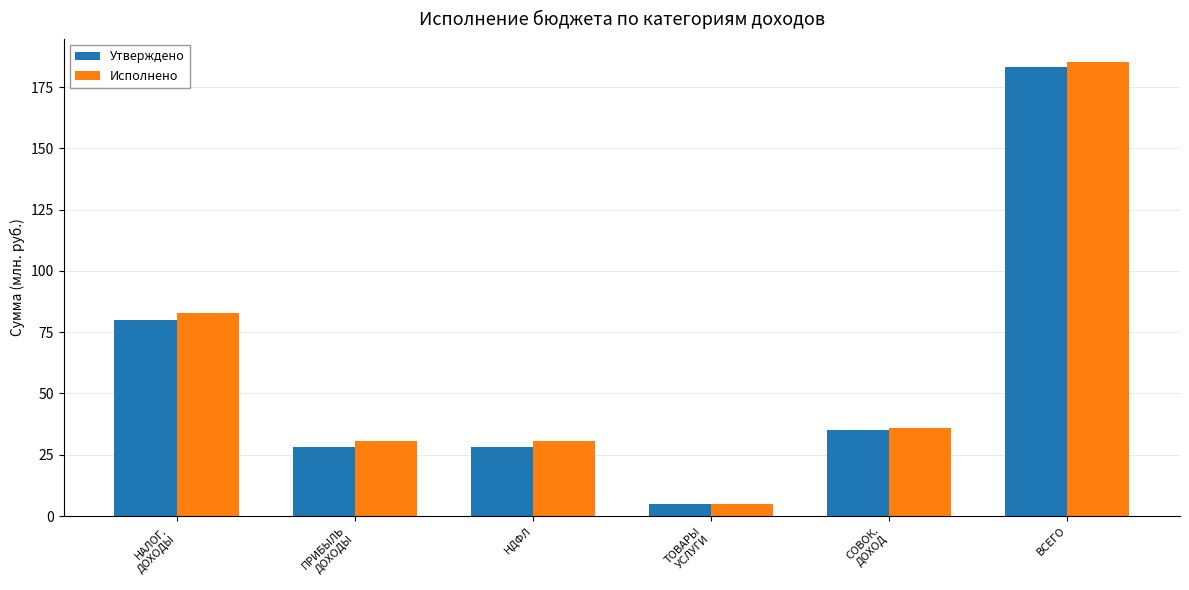

Which series has the widest spread of values?

Исполнено